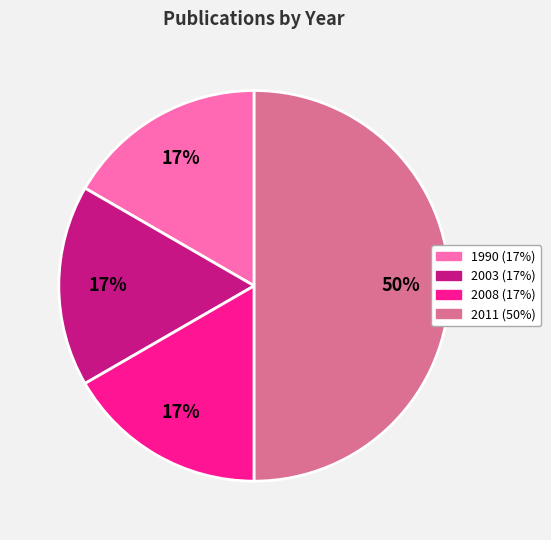

To the nearest percent, what is the average slice percentage?

25%